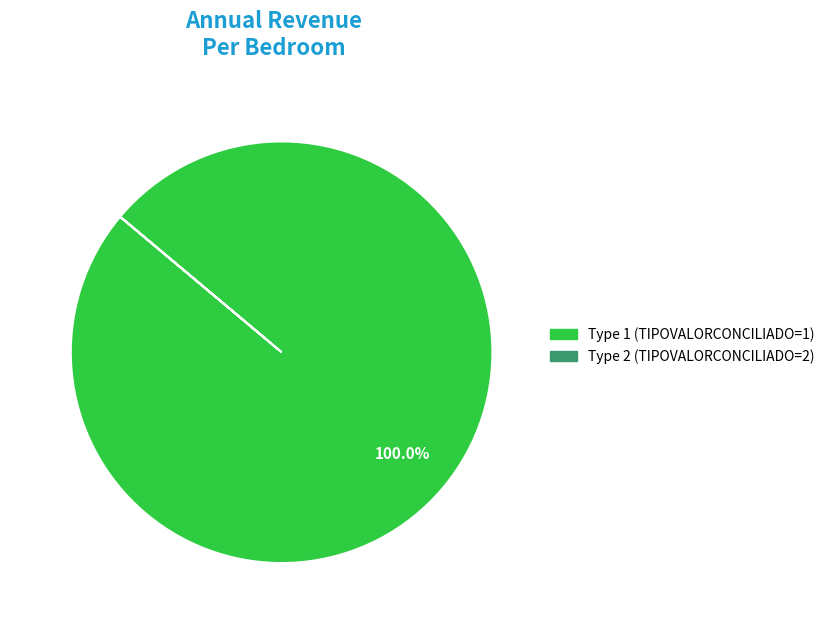

Does any single category account for the majority?

Yes